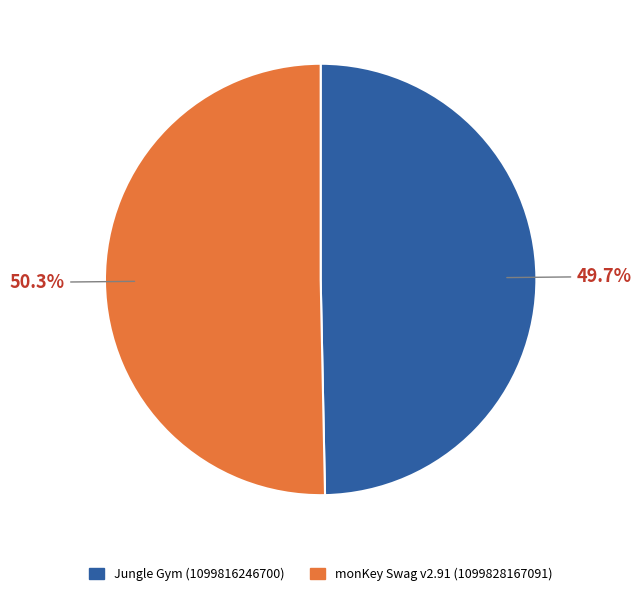

What percentage is the monKey Swag v2.91 (1099828167091) slice, to the nearest percent?

50%